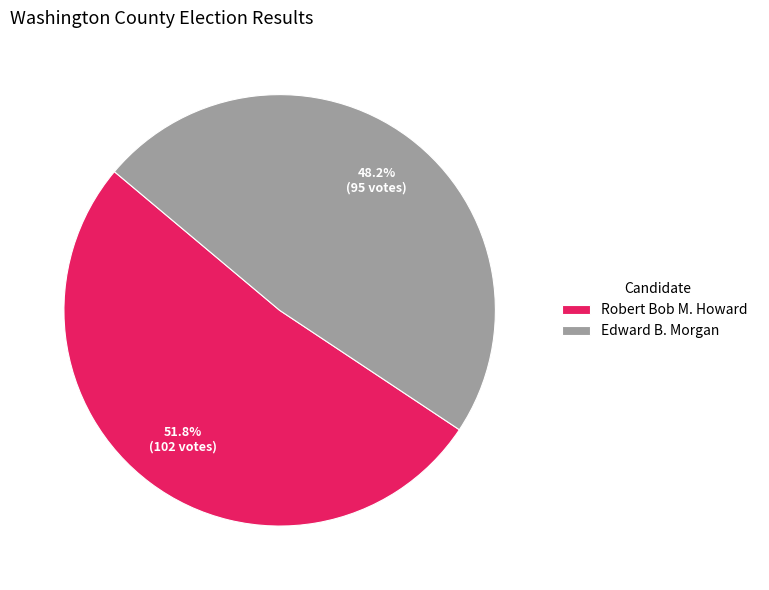

Does any single category account for the majority?

Yes